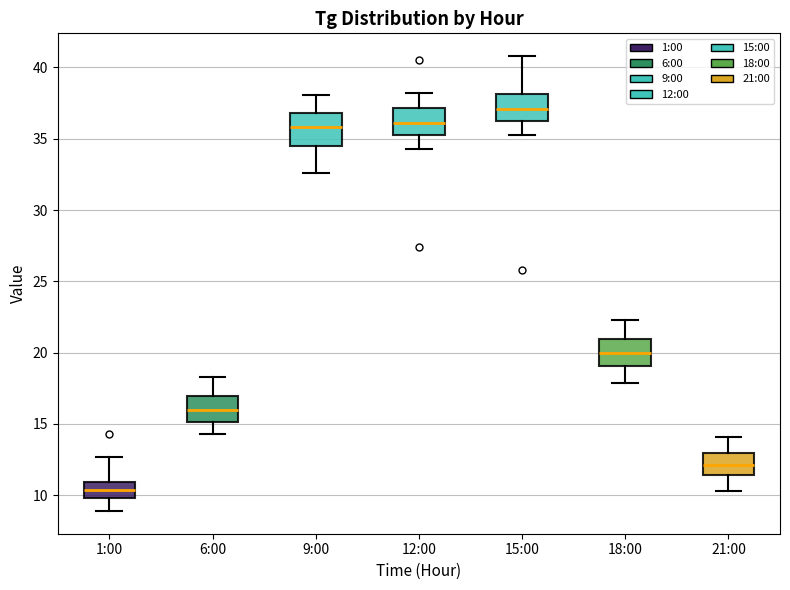

Reading left to right, read every box against the y-axis: the position of its median line, the range the box covers, and the ends of its whiskers. The values are not printed on the chart, so give them approximately, as read against the axis.

1:00: median 10.5, box 10.0 to 11.0, whiskers 9.0 to 12.5
6:00: median 16.0, box 15.0 to 17.0, whiskers 14.5 to 18.5
9:00: median 36.0, box 34.5 to 37.0, whiskers 32.5 to 38.0
12:00: median 36.0, box 35.5 to 37.0, whiskers 34.5 to 38.0
15:00: median 37.0, box 36.5 to 38.0, whiskers 35.5 to 41.0
18:00: median 20.0, box 19.0 to 21.0, whiskers 18.0 to 22.5
21:00: median 12.0, box 11.5 to 13.0, whiskers 10.5 to 14.0